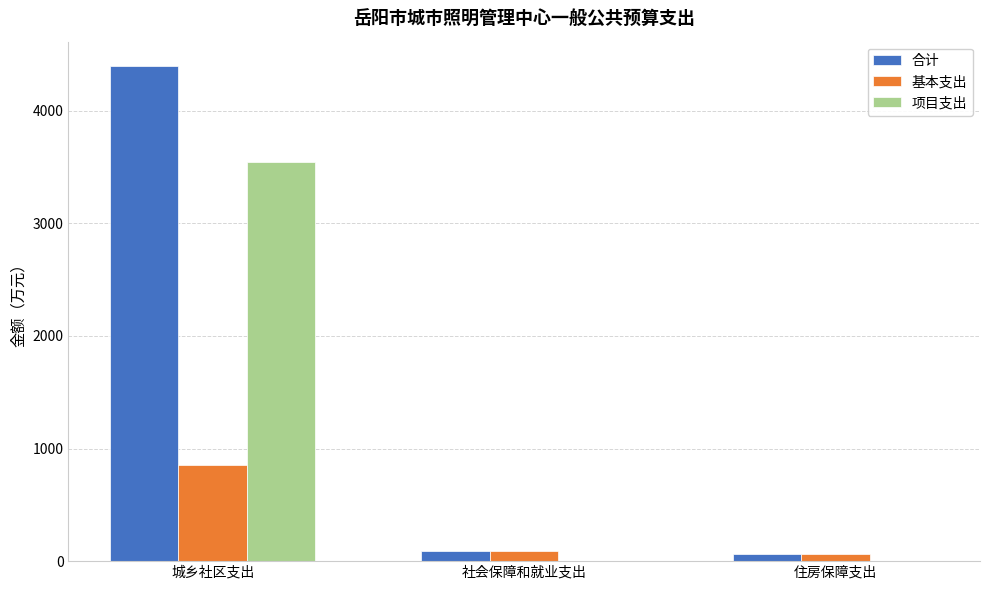

At which category is the sum across all series the highest?

城乡社区支出